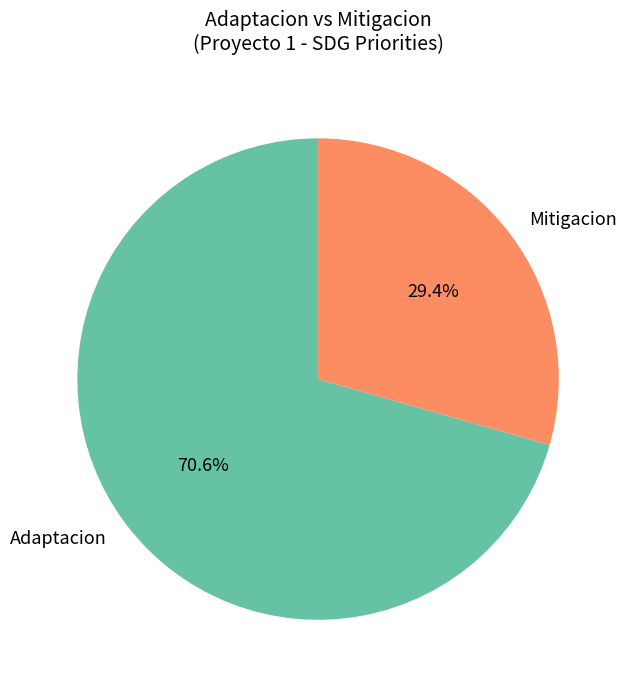

Which slice represents more than half of the pie?

Adaptacion